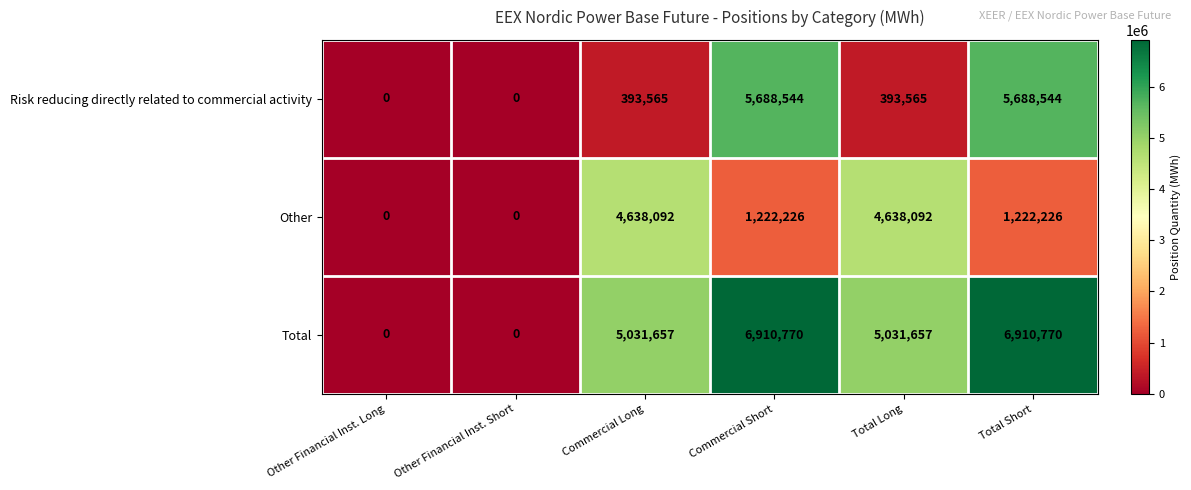

Reading left to right, extract all data points from this chart.

Risk reducing directly related to commercial activity: Other Financial Inst. Long=0	Other Financial Inst. Short=0	Commercial Long=393565	Commercial Short=5688544	Total Long=393565	Total Short=5688544
Other: Other Financial Inst. Long=0	Other Financial Inst. Short=0	Commercial Long=4638092	Commercial Short=1222226	Total Long=4638092	Total Short=1222226
Total: Other Financial Inst. Long=0	Other Financial Inst. Short=0	Commercial Long=5031657	Commercial Short=6910770	Total Long=5031657	Total Short=6910770